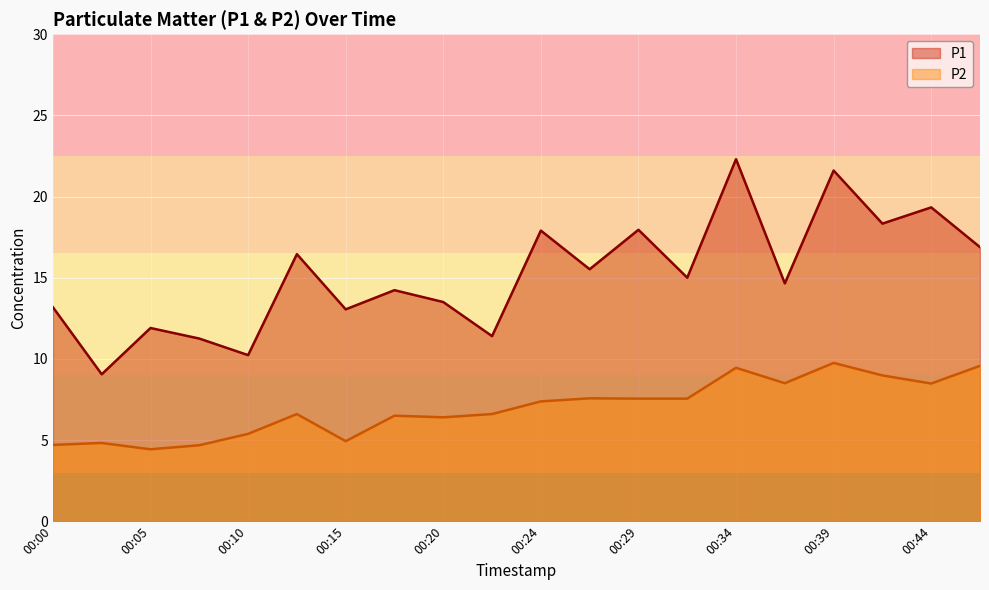

What is the difference between the second highest and minimum values in the P1 series?

12.6